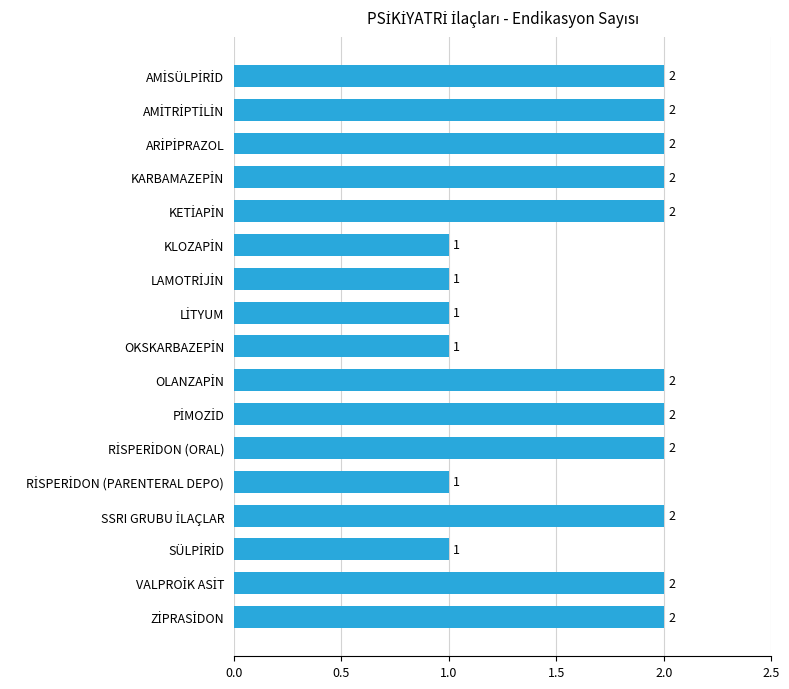

How many values are between 1 and 2?

17